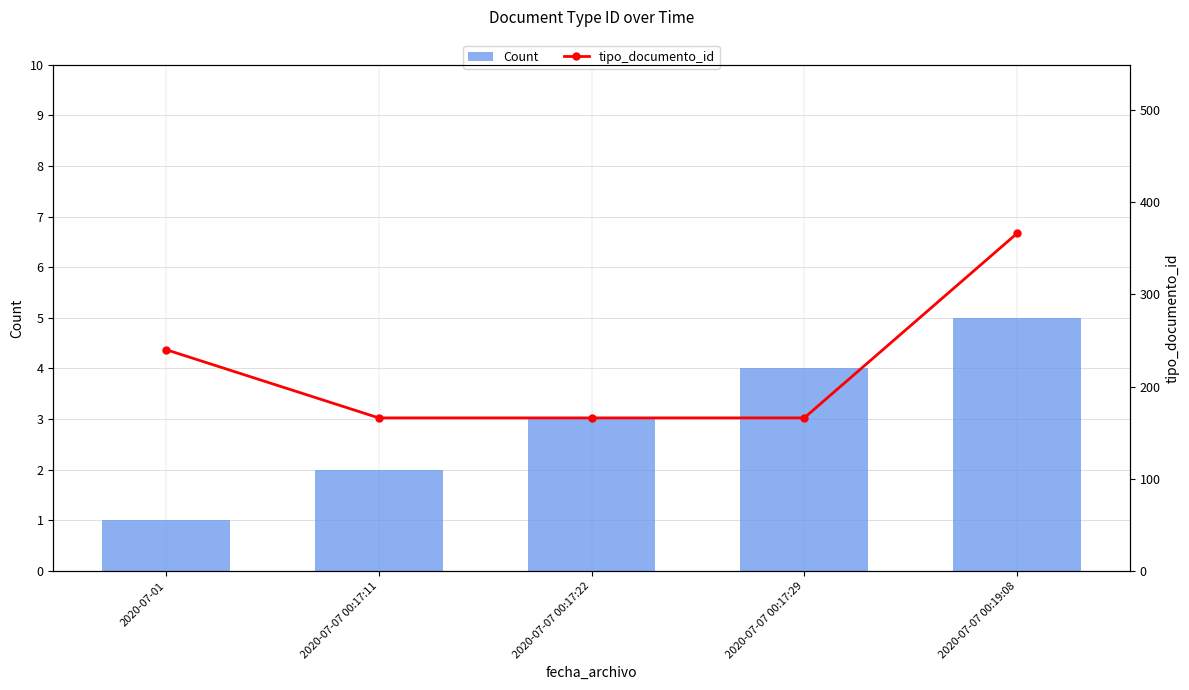

How many data points in Count are less than 3?

2